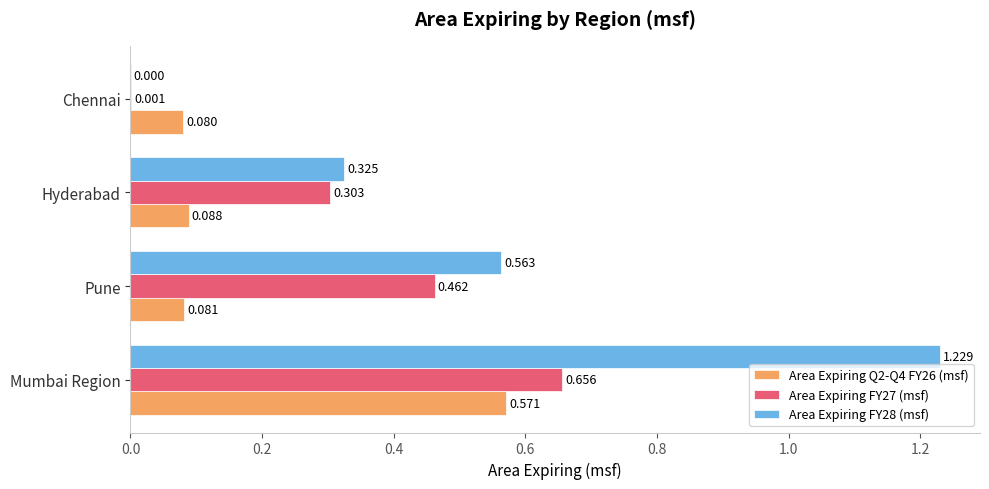

At which label is Area Expiring FY27 (msf) closest to 0?

Chennai